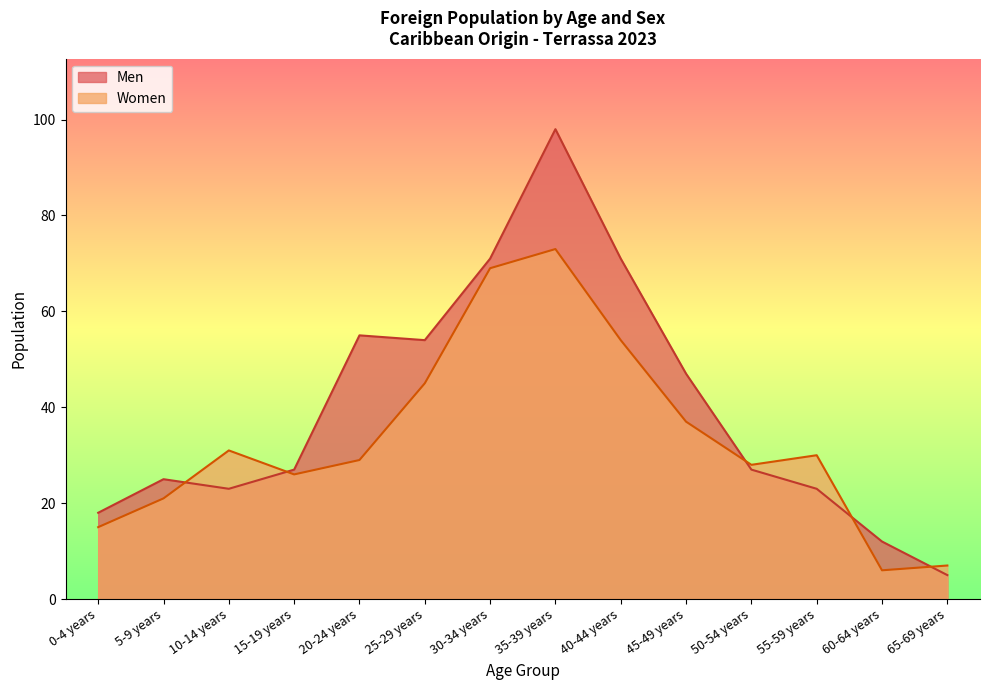

What is the sum of all Men values?

556